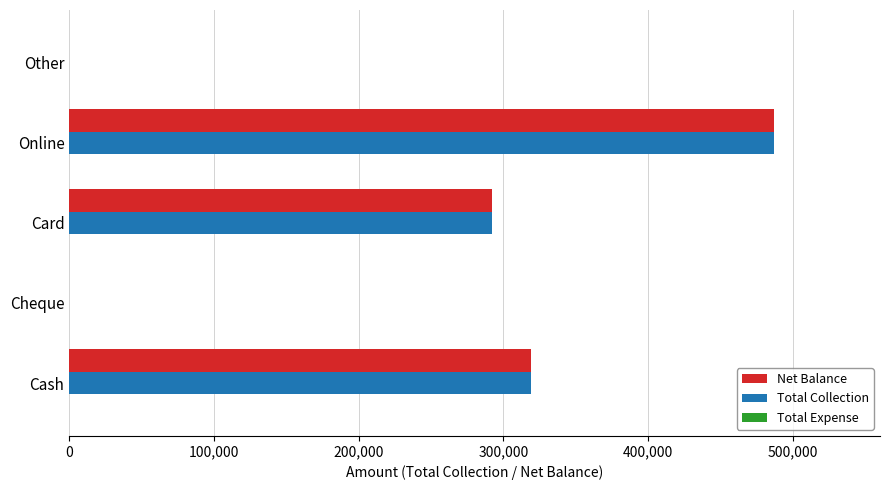

The value of Net Balance at Online is 852844. True or false?

False